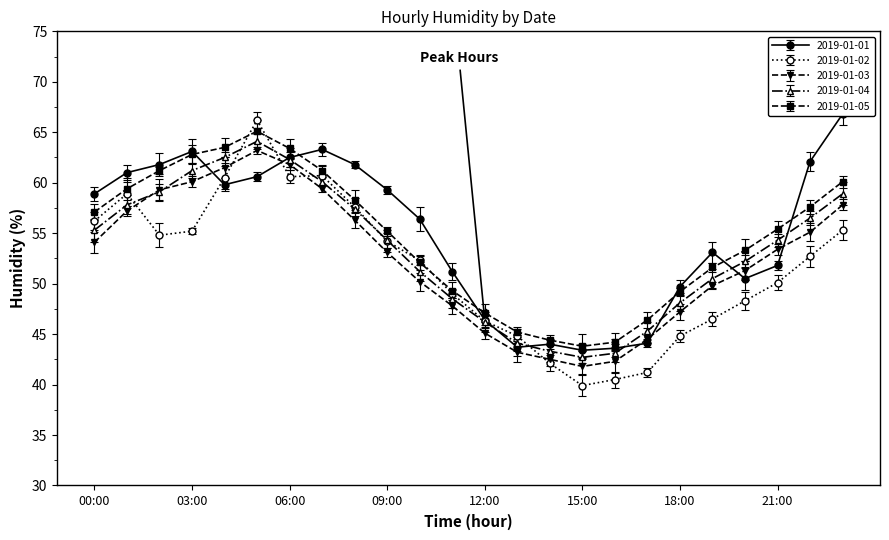

True or false: 2019-01-05 has a value of 57.6 at 22:00.

True